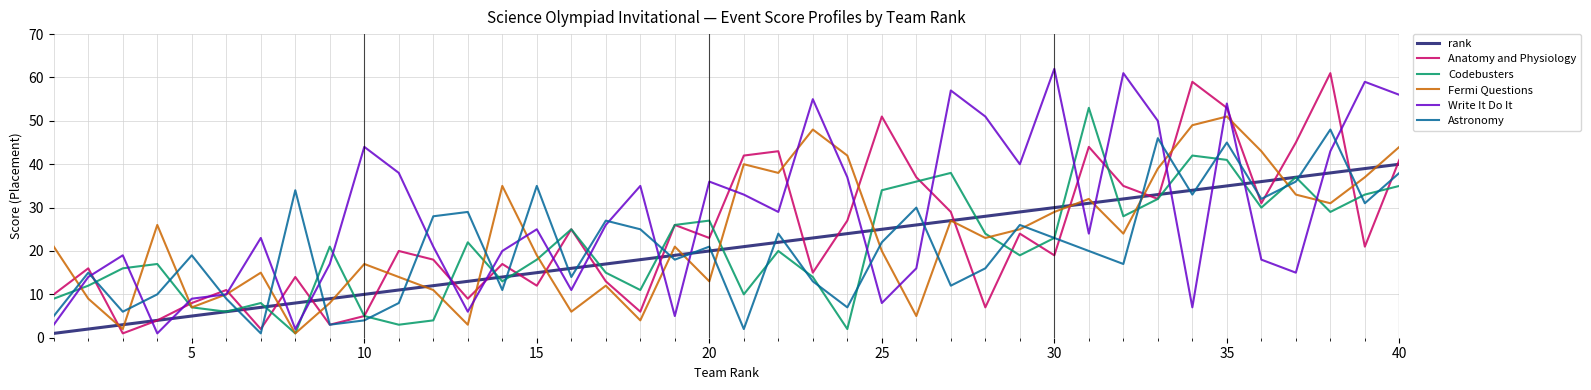

List the series in order of their peak value, lowest first.

rank, Astronomy, Fermi Questions, Codebusters, Anatomy and Physiology, Write It Do It